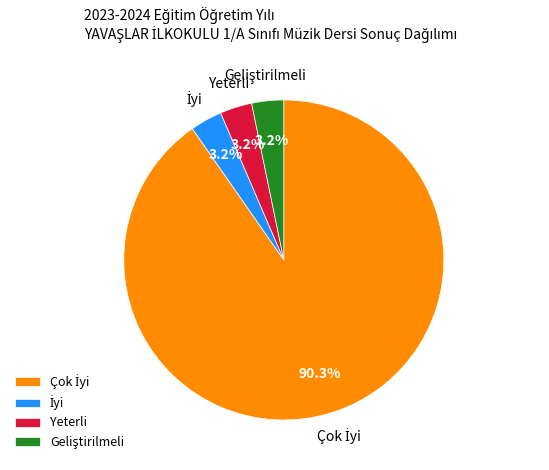

Is there any slice that represents more than half of the pie?

Yes